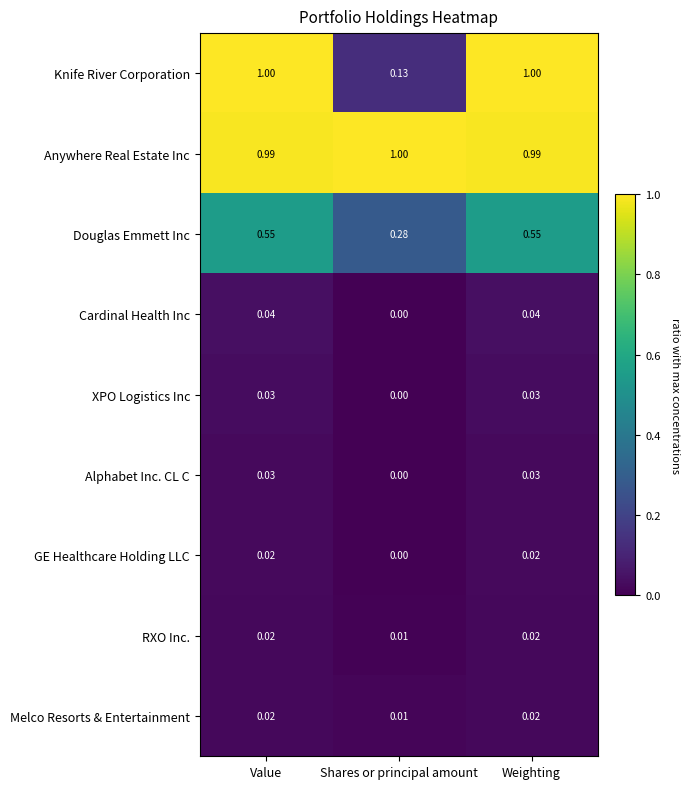

At which label is Alphabet Inc. CL C closest to 0?

Shares or principal amount